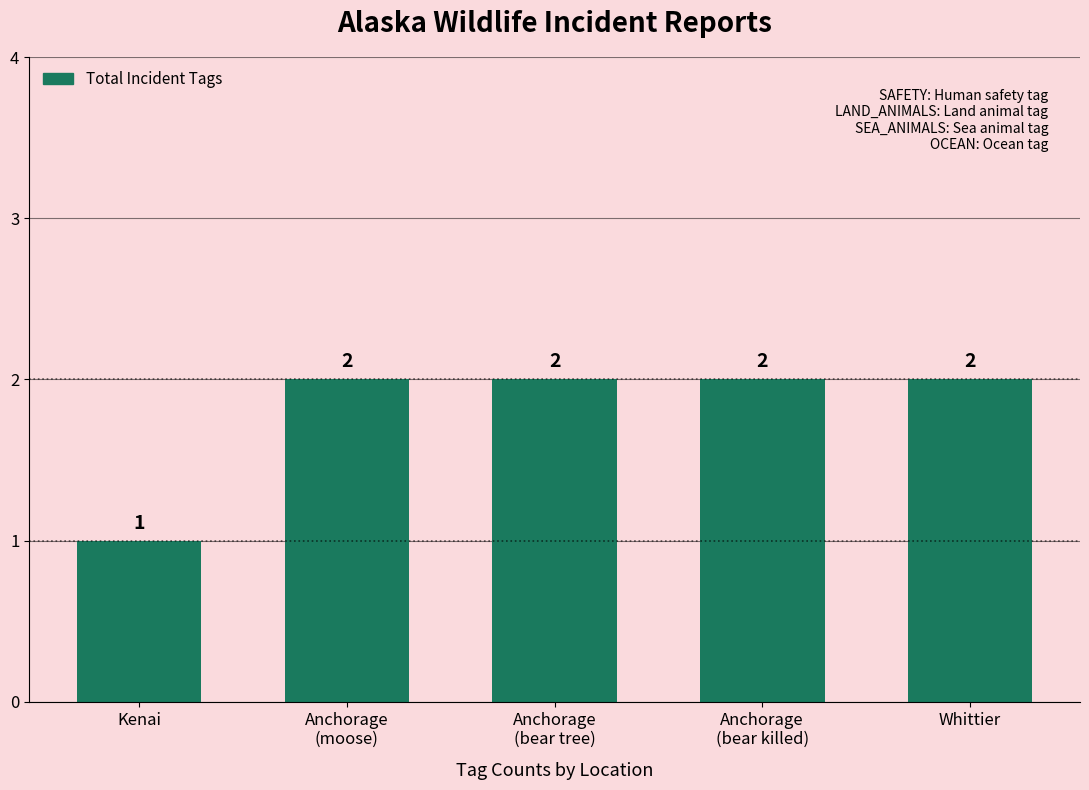

What is the sum of the values at Anchorage
(moose) and Anchorage
(bear killed)?

4